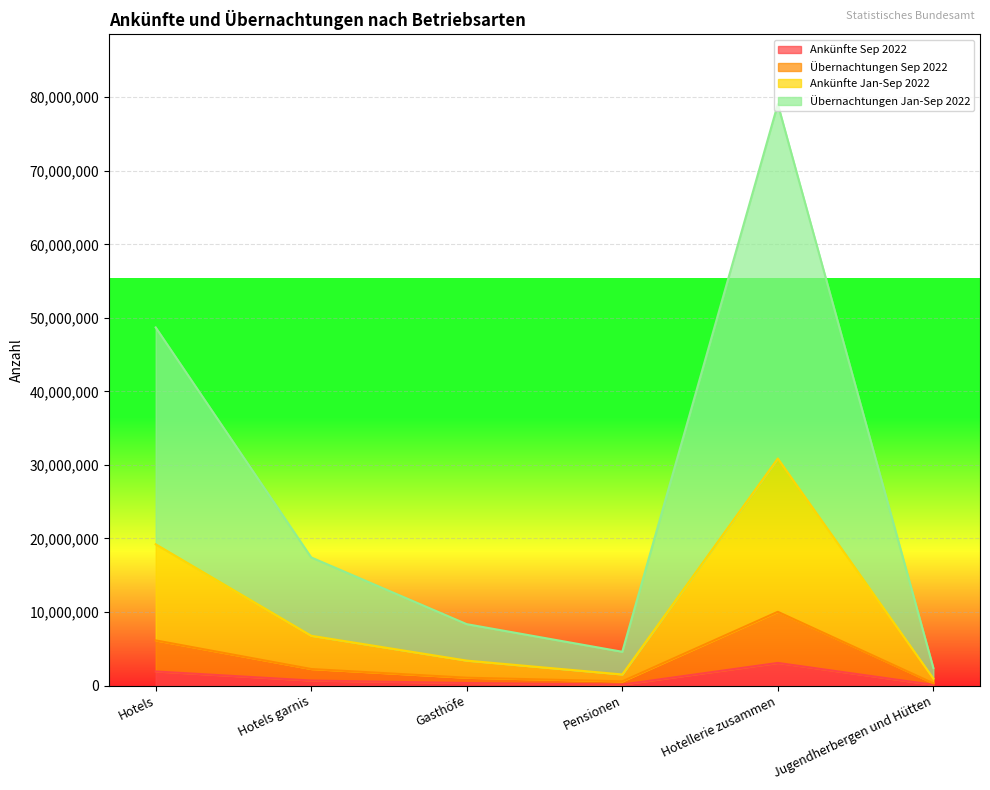

At which category does the chart reach its minimum across all series?

Jugendherbergen und Hütten